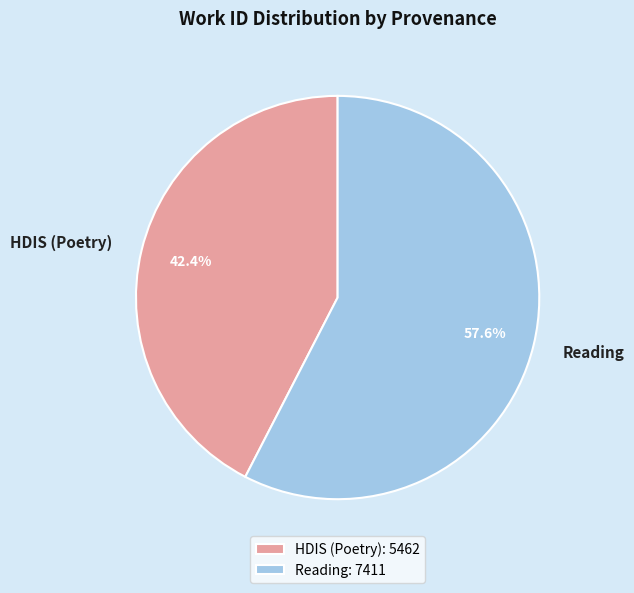

How many segments does this pie chart have?

2